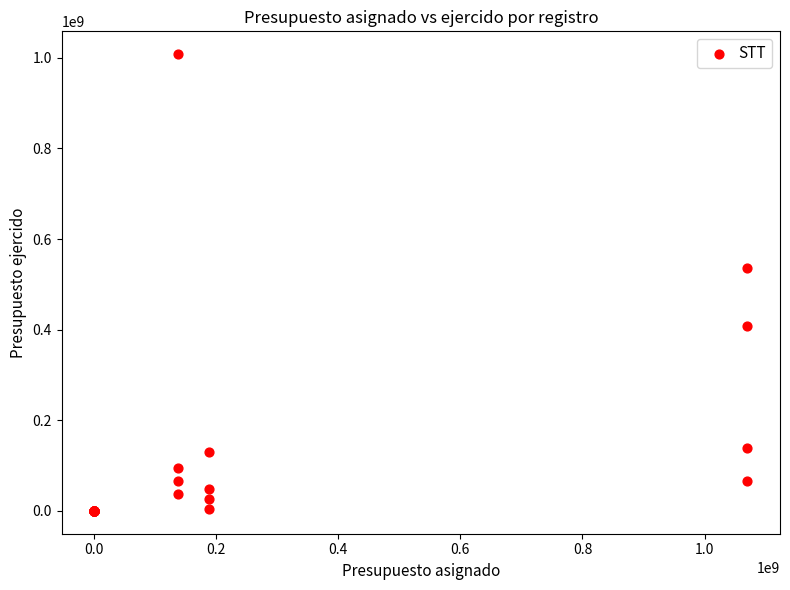

What Y value in the scatter plot is closest to 504089542?

537194296.3